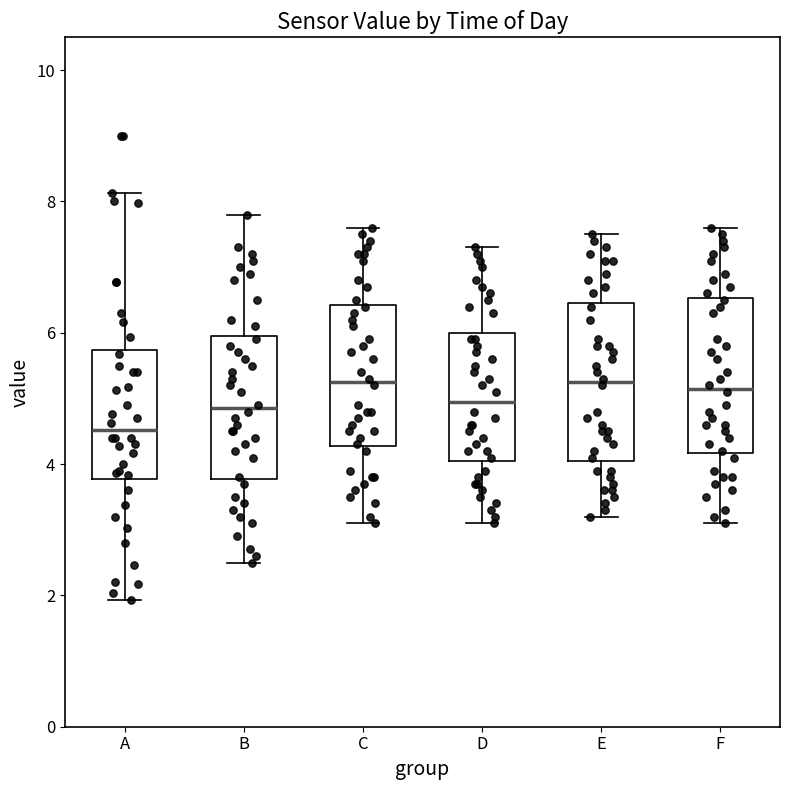

Reading left to right, read every box against the y-axis: the position of its median line, the range the box covers, and the ends of its whiskers. The values are not printed on the chart, so give them approximately, as read against the axis.

A: median 4.6, box 3.8 to 5.8, whiskers 2.0 to 8.2
B: median 4.8, box 3.8 to 6.0, whiskers 2.6 to 7.8
C: median 5.2, box 4.2 to 6.4, whiskers 3.2 to 7.6
D: median 5.0, box 4.0 to 6.0, whiskers 3.2 to 7.4
E: median 5.2, box 4.0 to 6.4, whiskers 3.2 to 7.6
F: median 5.2, box 4.2 to 6.6, whiskers 3.2 to 7.6